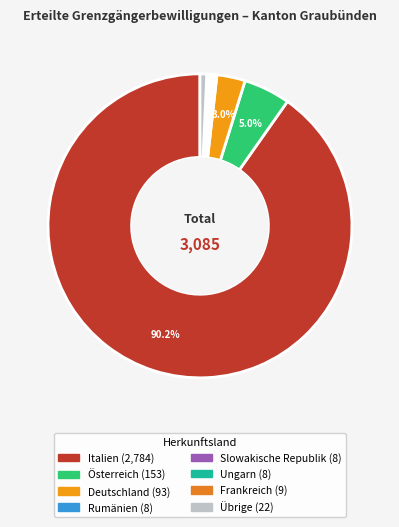

Which slice represents more than half of the pie?

Italien